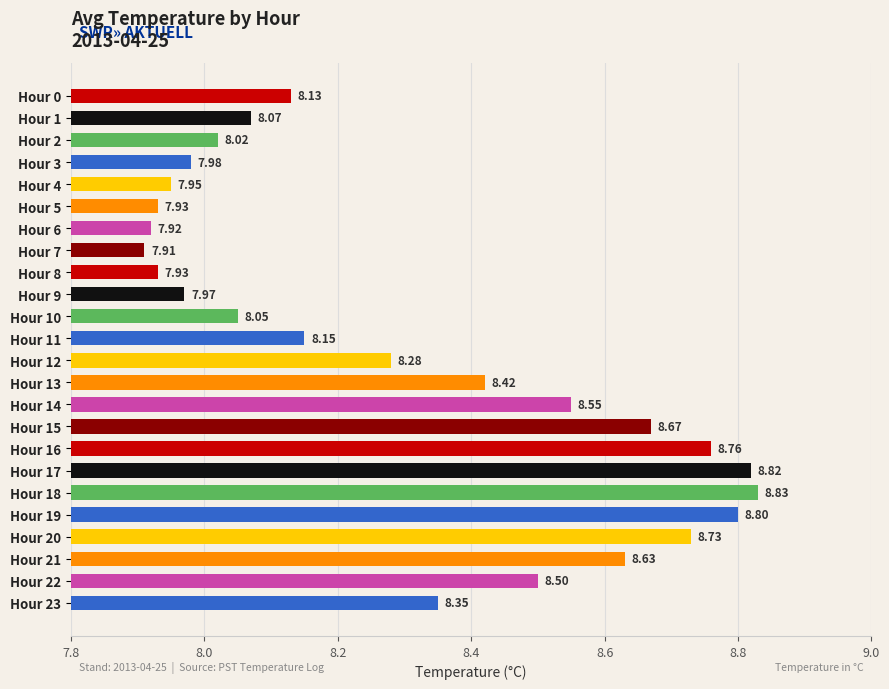

Between Hour 14 and Hour 6, which is larger?

Hour 14